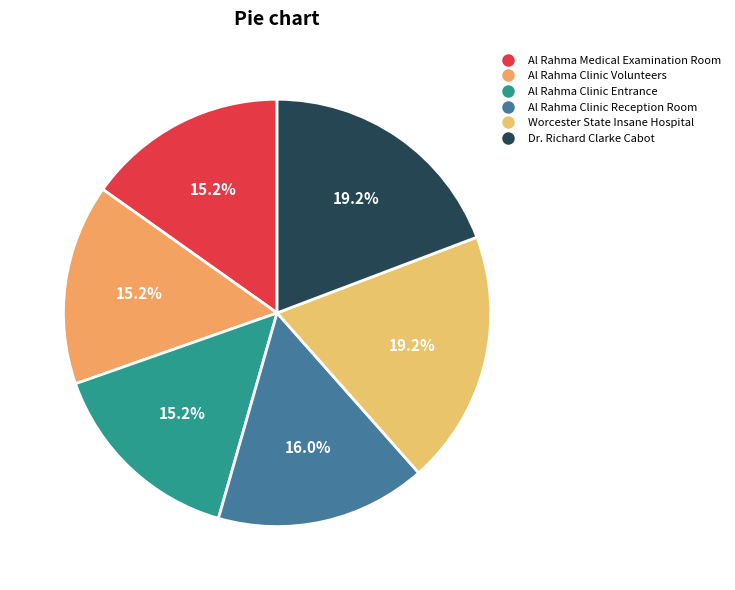

Rank the categories by value from lowest to highest.

Al Rahma Medical
Examination Room, Al Rahma Clinic
Volunteers, Al Rahma Clinic
Entrance, Al Rahma Clinic
Reception Room, Worcester State
Insane Hospital, Dr. Richard
Clarke Cabot